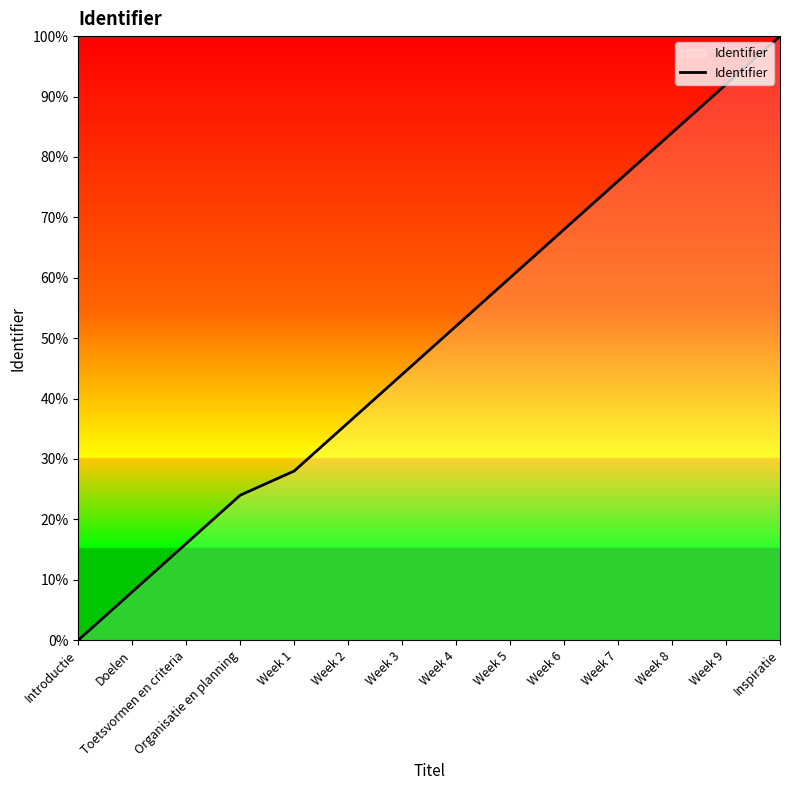

Approximately how many times larger is the value at Week 3 compared to Week 8?

0.5